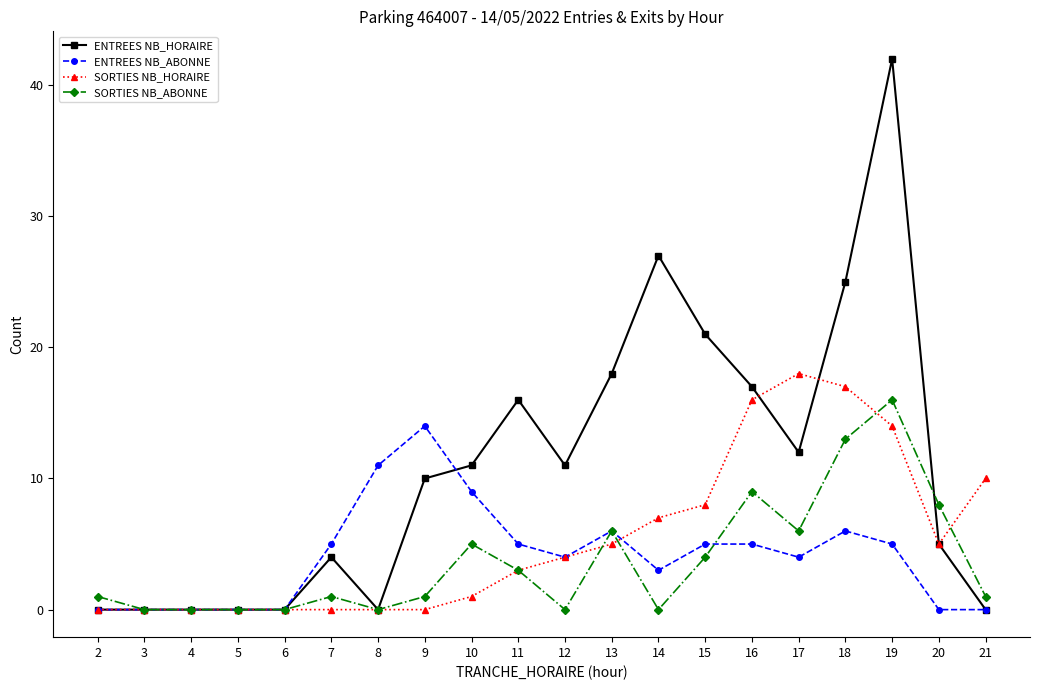

What is the value of the SORTIES NB_HORAIRE point at the 9th from the left?

1